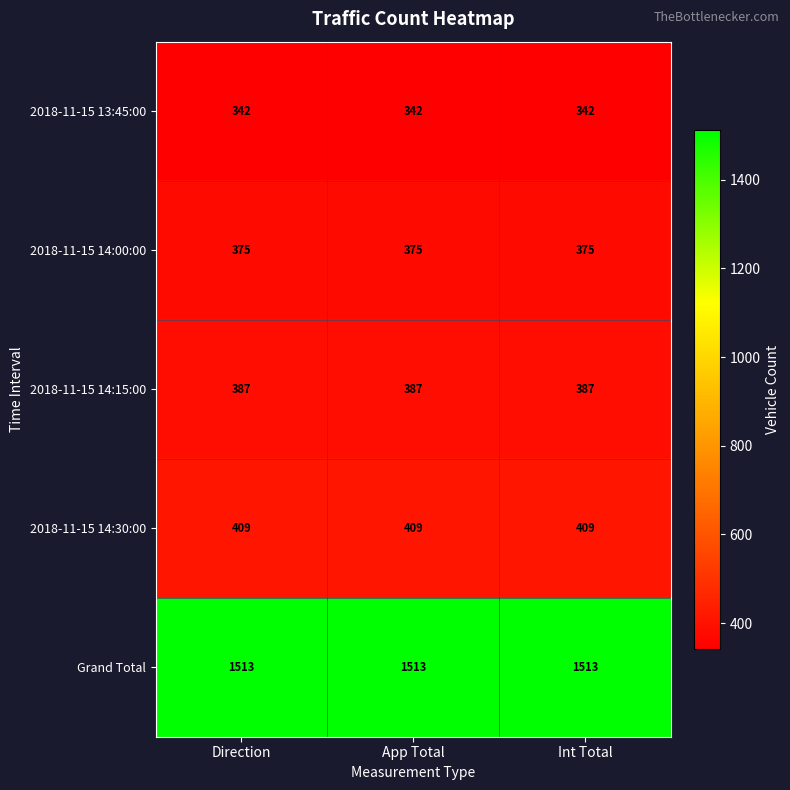

What is the lowest value of the 2018-11-15 13:45:00 series?

342